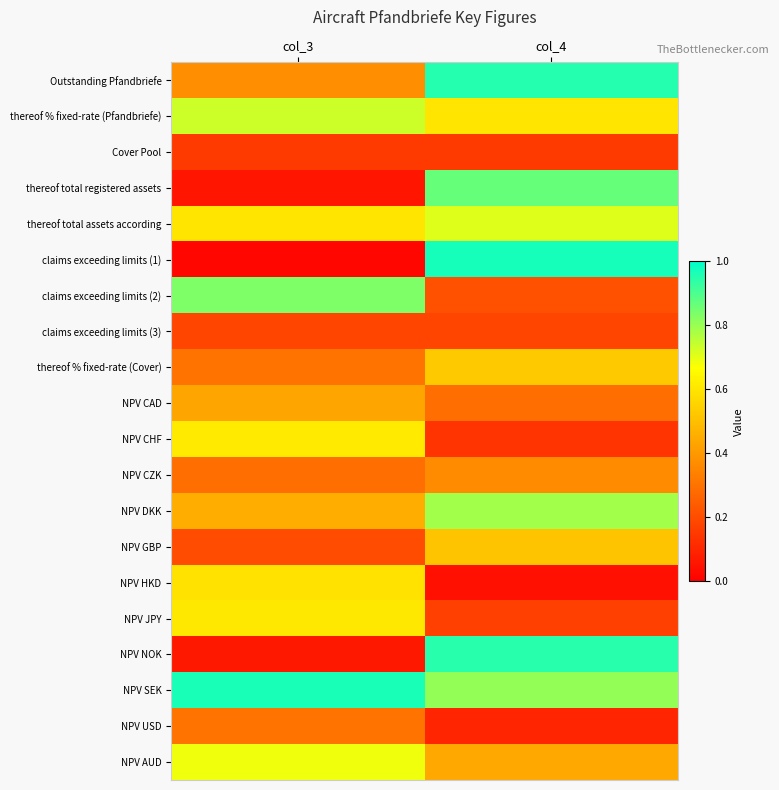

List the series in order of their peak value, lowest first.

Cover Pool, claims exceeding limits (3), NPV USD, NPV CZK, NPV CAD, NPV GBP, thereof % fixed-rate (Cover), NPV HKD, NPV JPY, NPV CHF, NPV AUD, thereof total assets according, thereof % fixed-rate (Pfandbriefe), NPV DKK, claims exceeding limits (2), thereof total registered assets, NPV NOK, Outstanding Pfandbriefe, NPV SEK, claims exceeding limits (1)